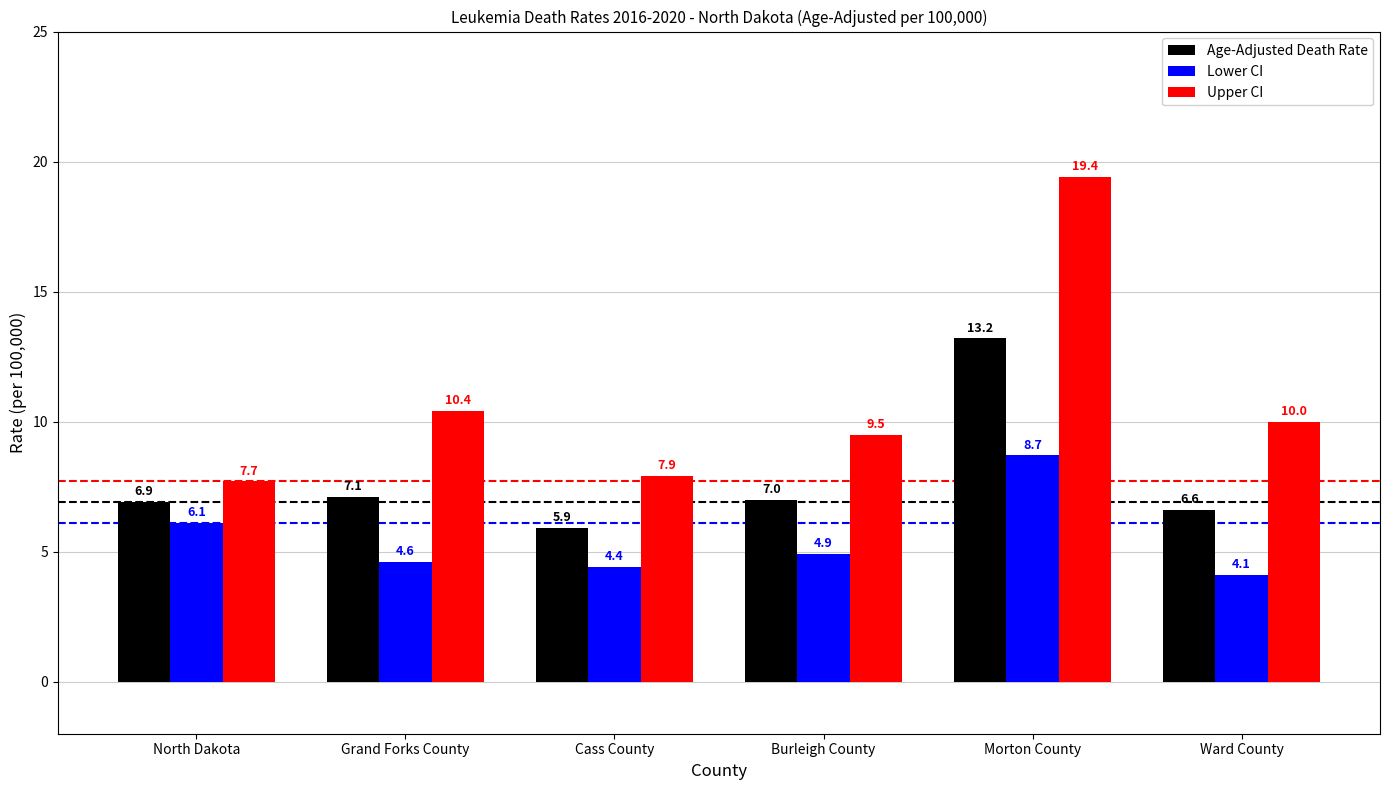

What is the spread (max minus min) of values at Morton County?

10.7